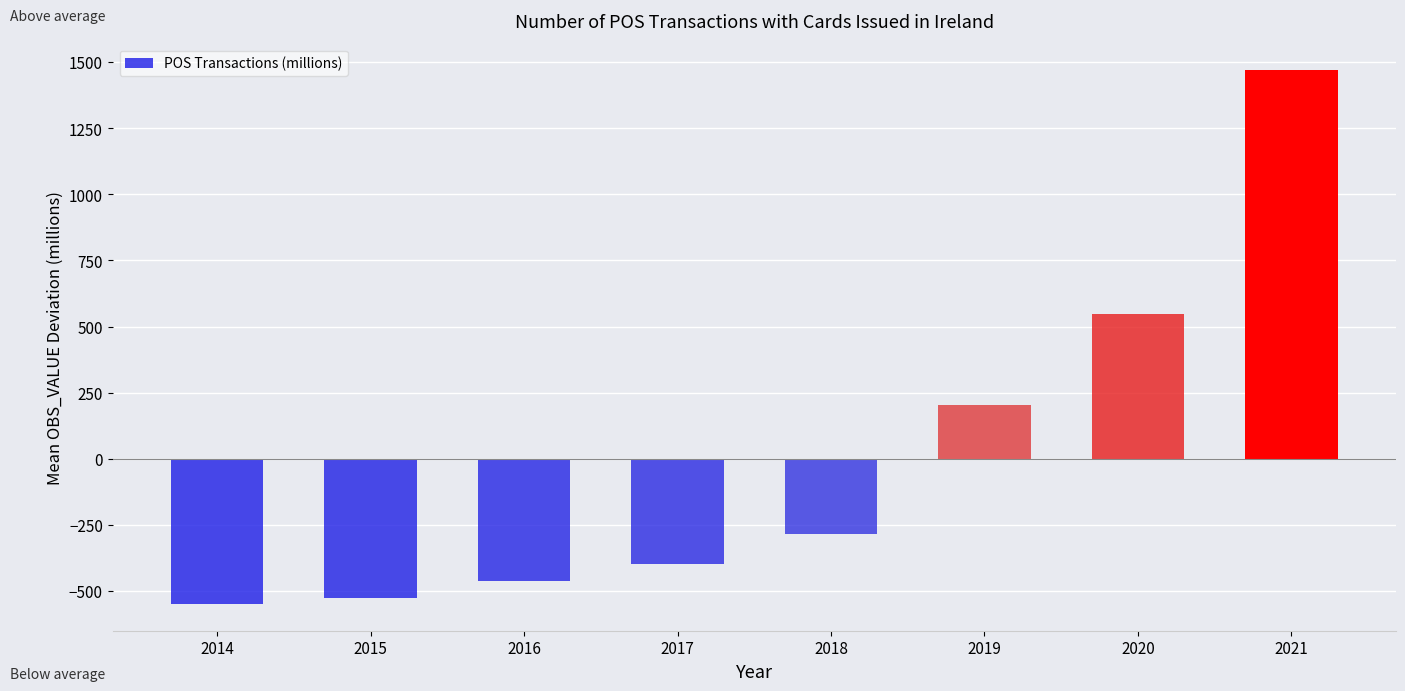

What is the approximate value at 2019?

204.8